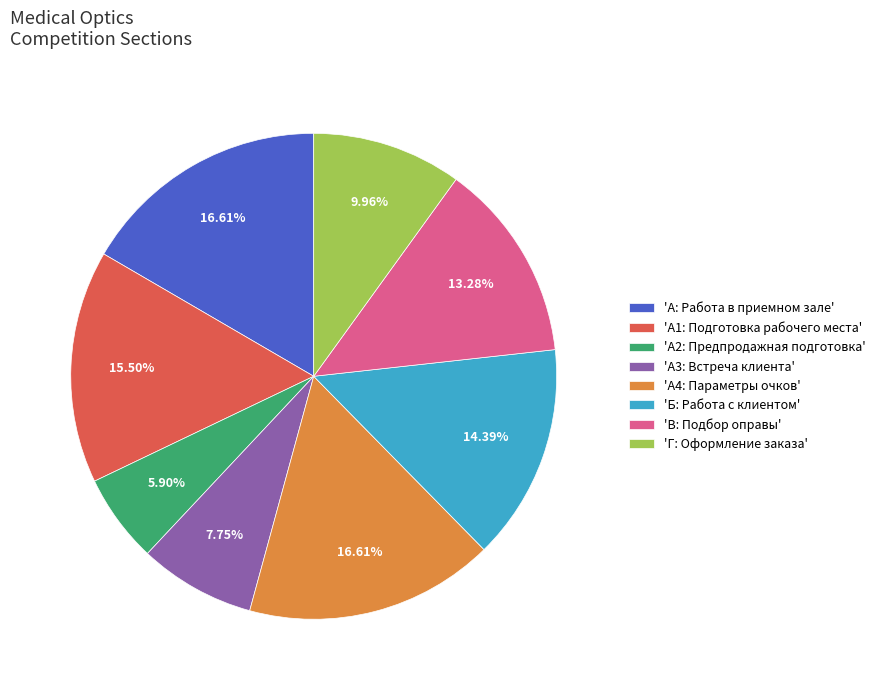

Does 'Г: Оформление заказа' represent more than half of the total?

No